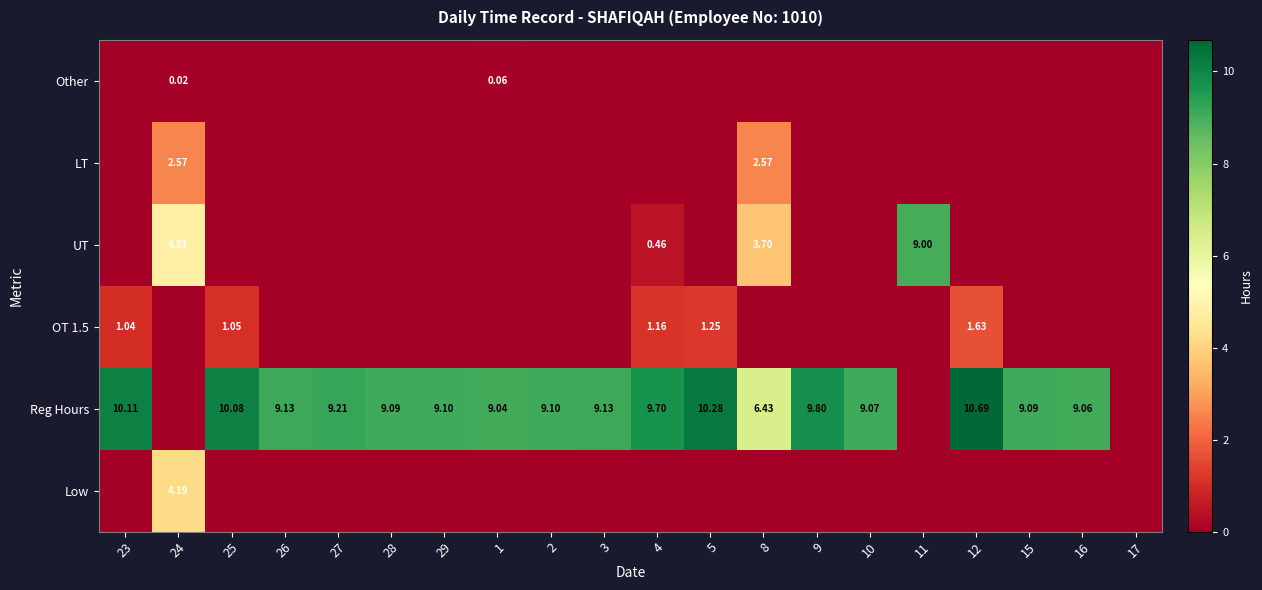

Which label corresponds to the largest value in the chart?

12